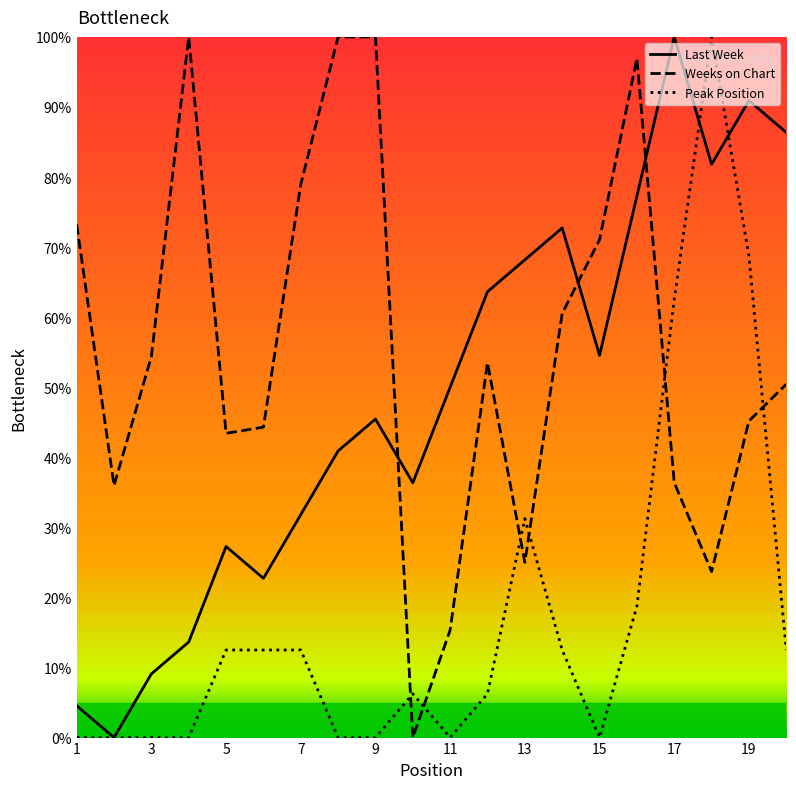

What is the maximum value for Last Week?

100.0